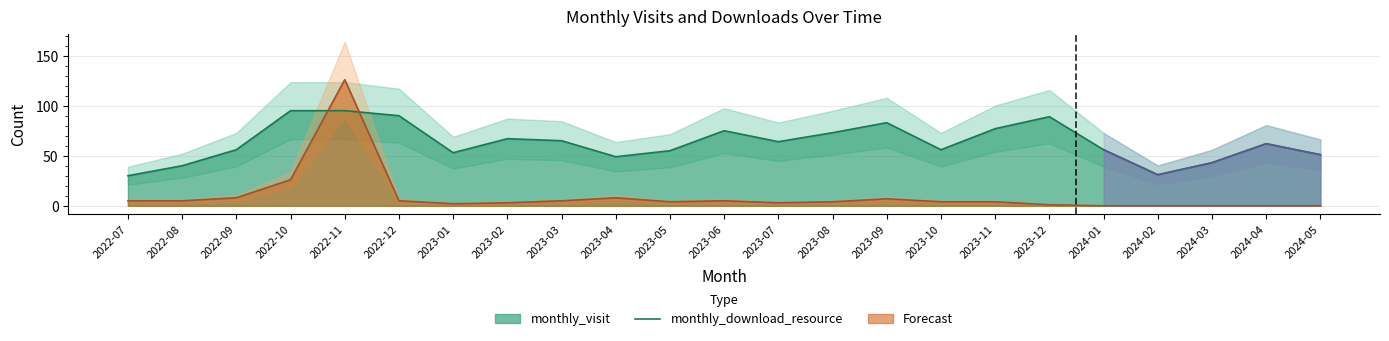

Reading right to left, what are all the values shown in this chart?

monthly_visit: 51	62	43	31	56	89	77	56	83	73	64	75	55	49	65	67	53	90	95	95	56	40	30
monthly_download_resource: 0	0	0	0	0	1	4	4	7	4	3	5	4	8	5	3	2	5	126	26	8	5	5